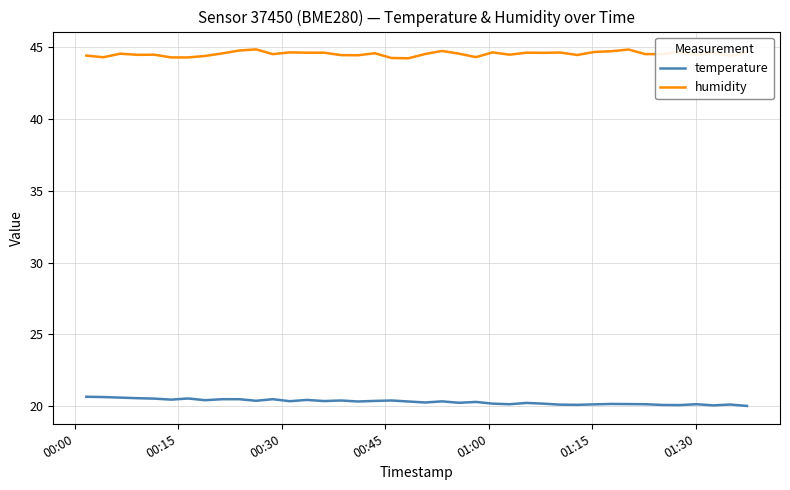

What is the minimum value for humidity?

44.2